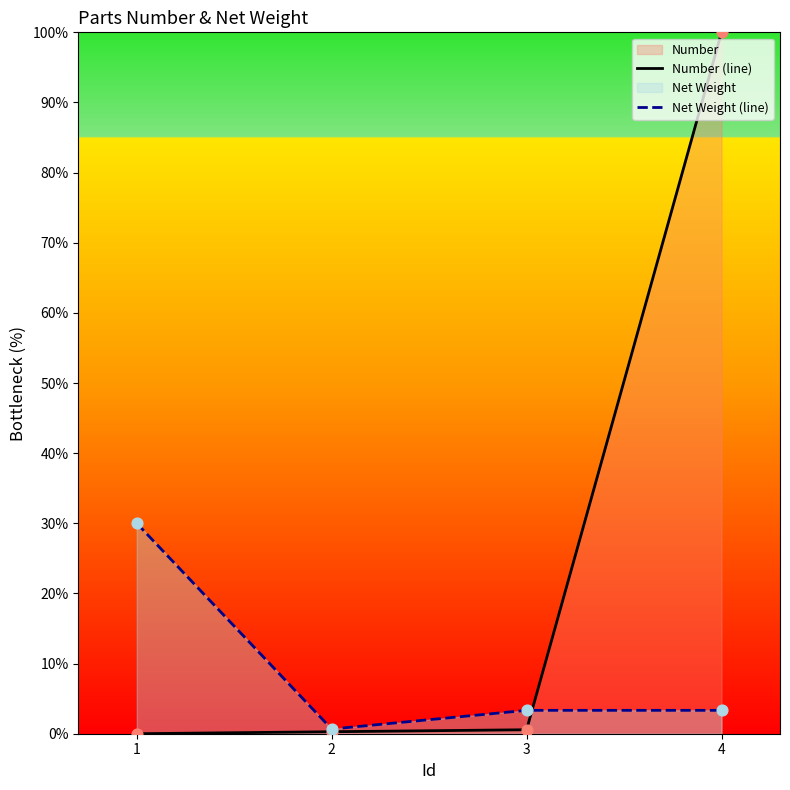

Where is the first local minimum for Net Weight (line)?

2